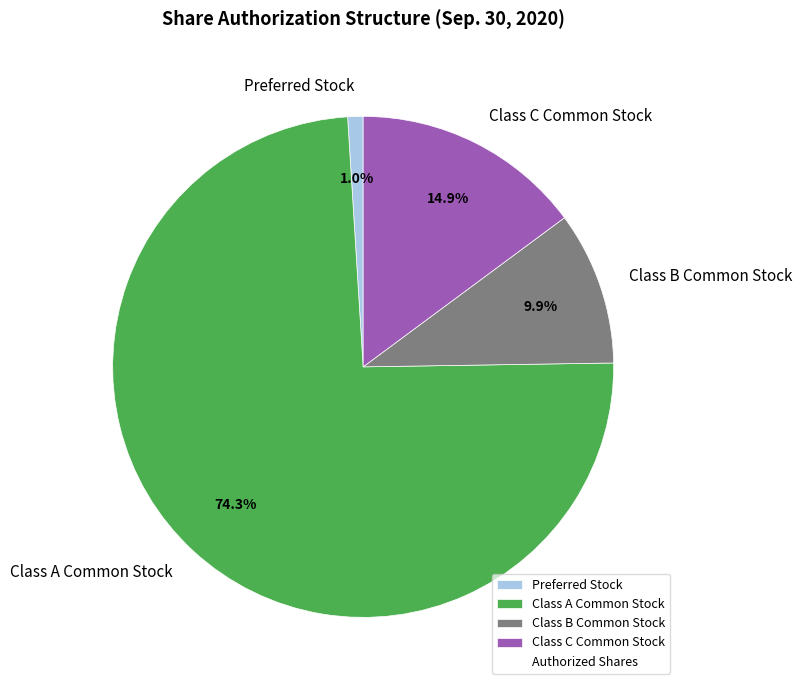

What is the smallest slice in the pie chart?

Preferred Stock